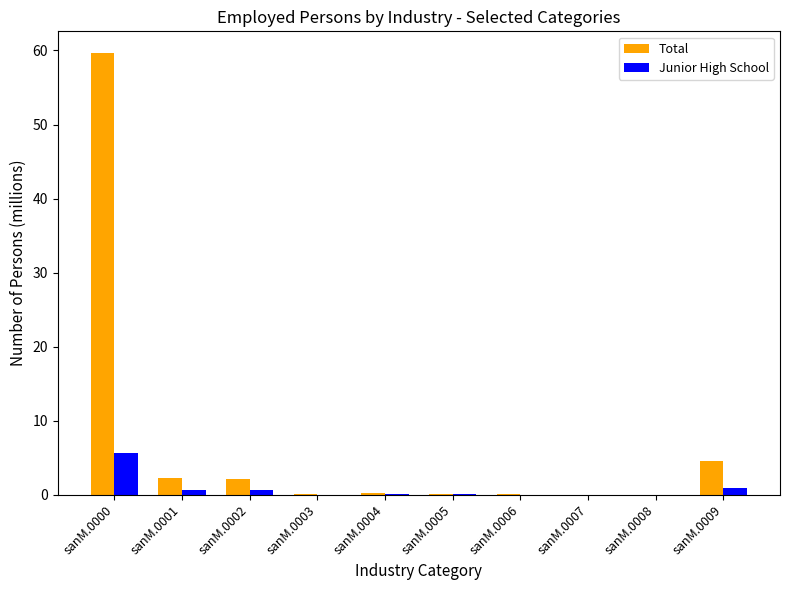

Which category has the highest value in the Total series?

sanM.0000